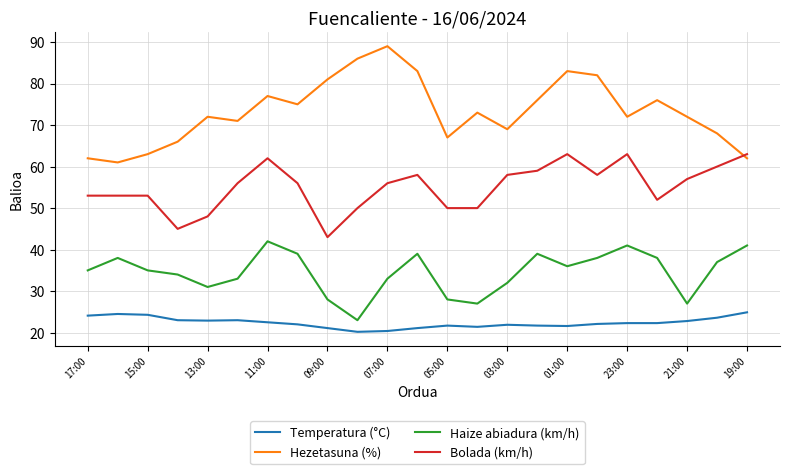

Rank the series by their maximum value, from highest to lowest.

Hezetasuna (%), Bolada (km/h), Haize abiadura (km/h), Temperatura (°C)